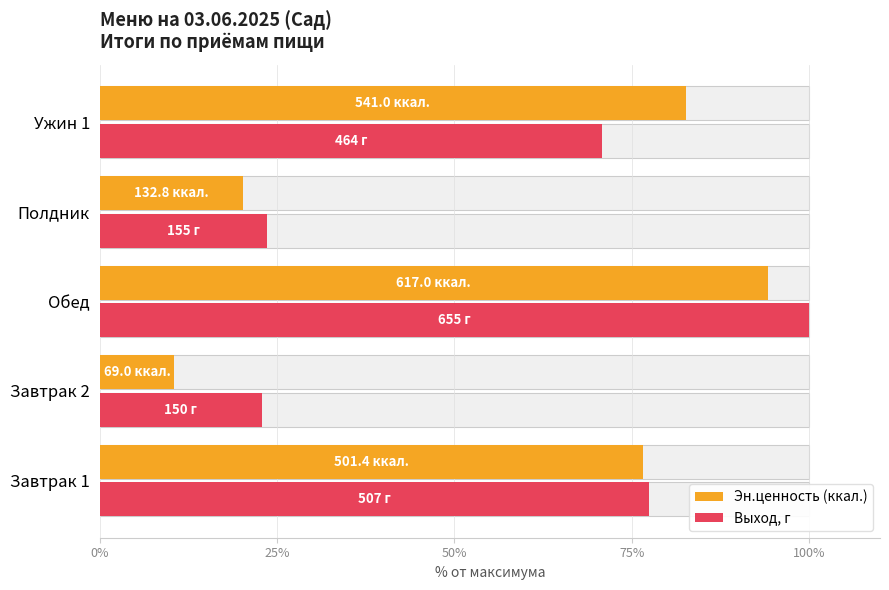

What position from the right is Завтрак 1?

5